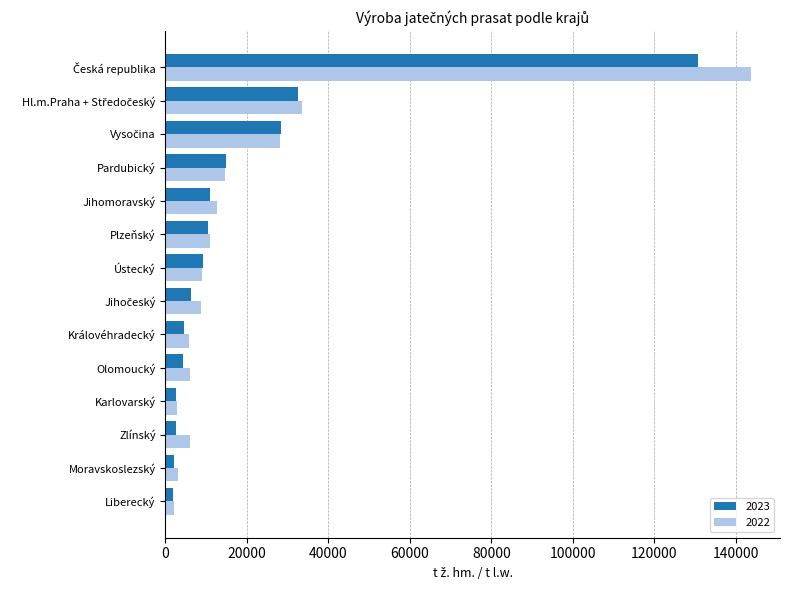

What is the maximum value shown in the chart?

143653.1